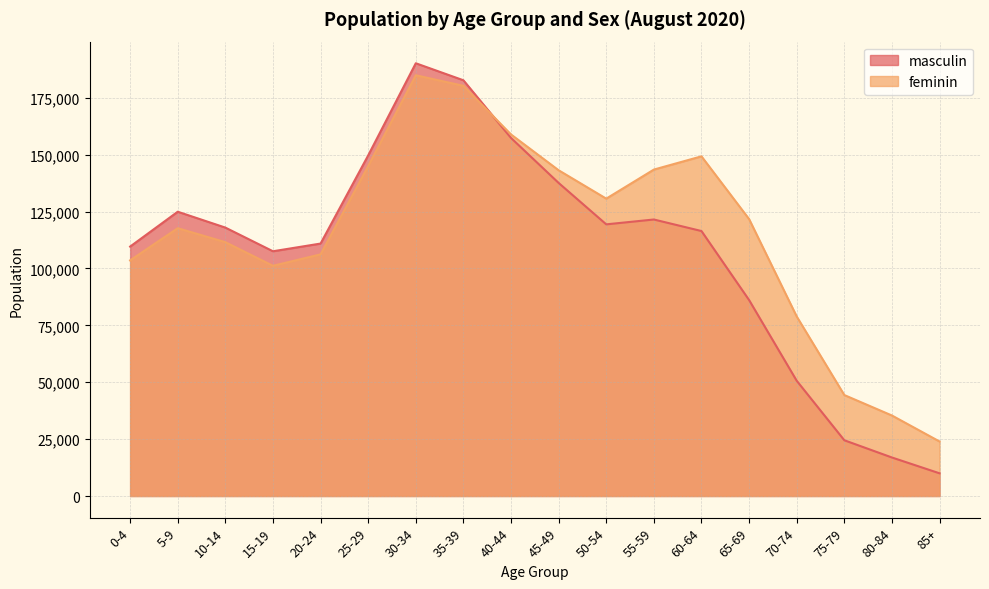

How many intersections are there between feminin and masculin?

1